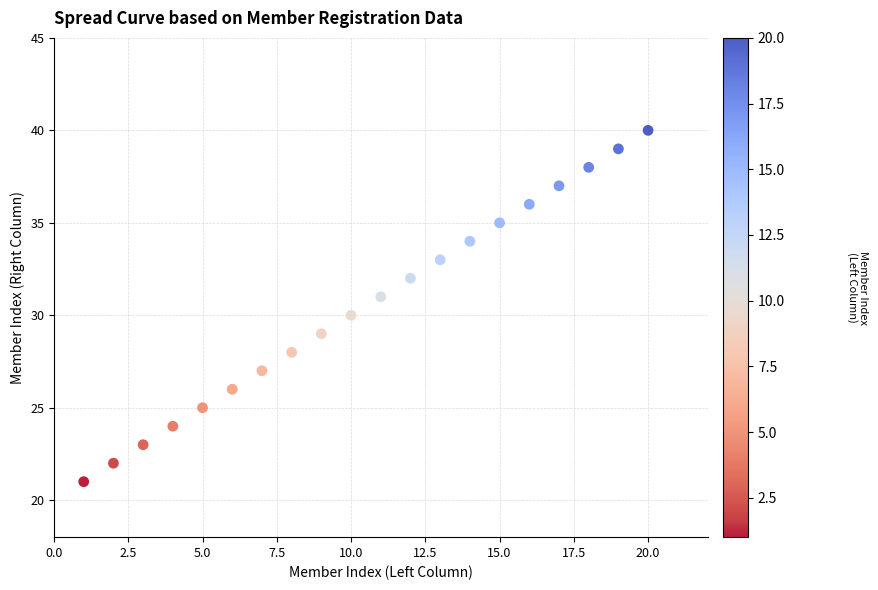

What is the range of Y values (max minus min)?

19